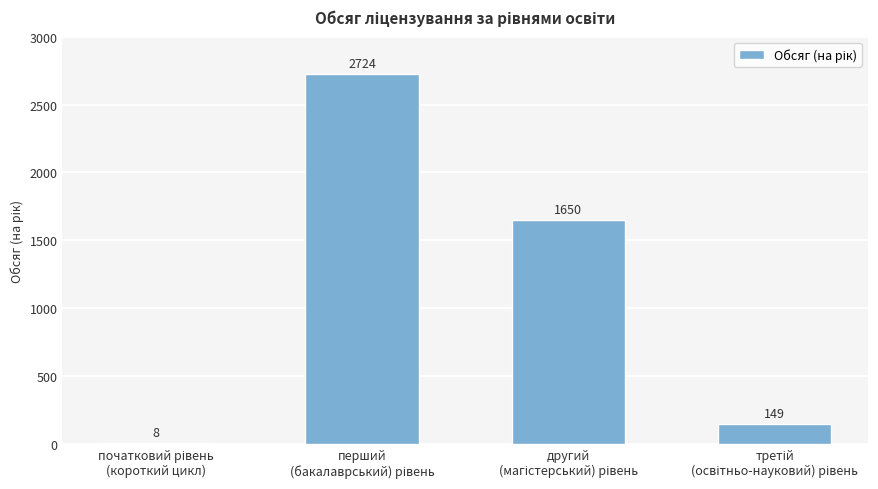

What is the maximum value shown in the chart?

2724